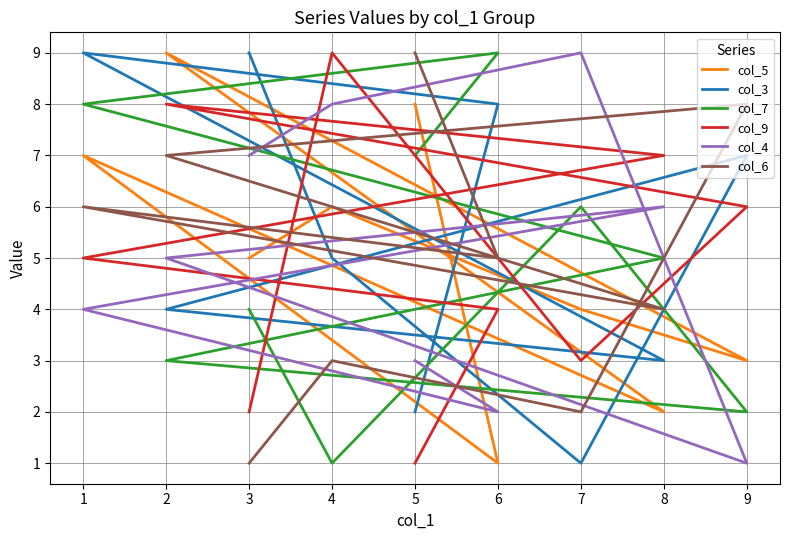

What is the maximum value shown in the chart?

9